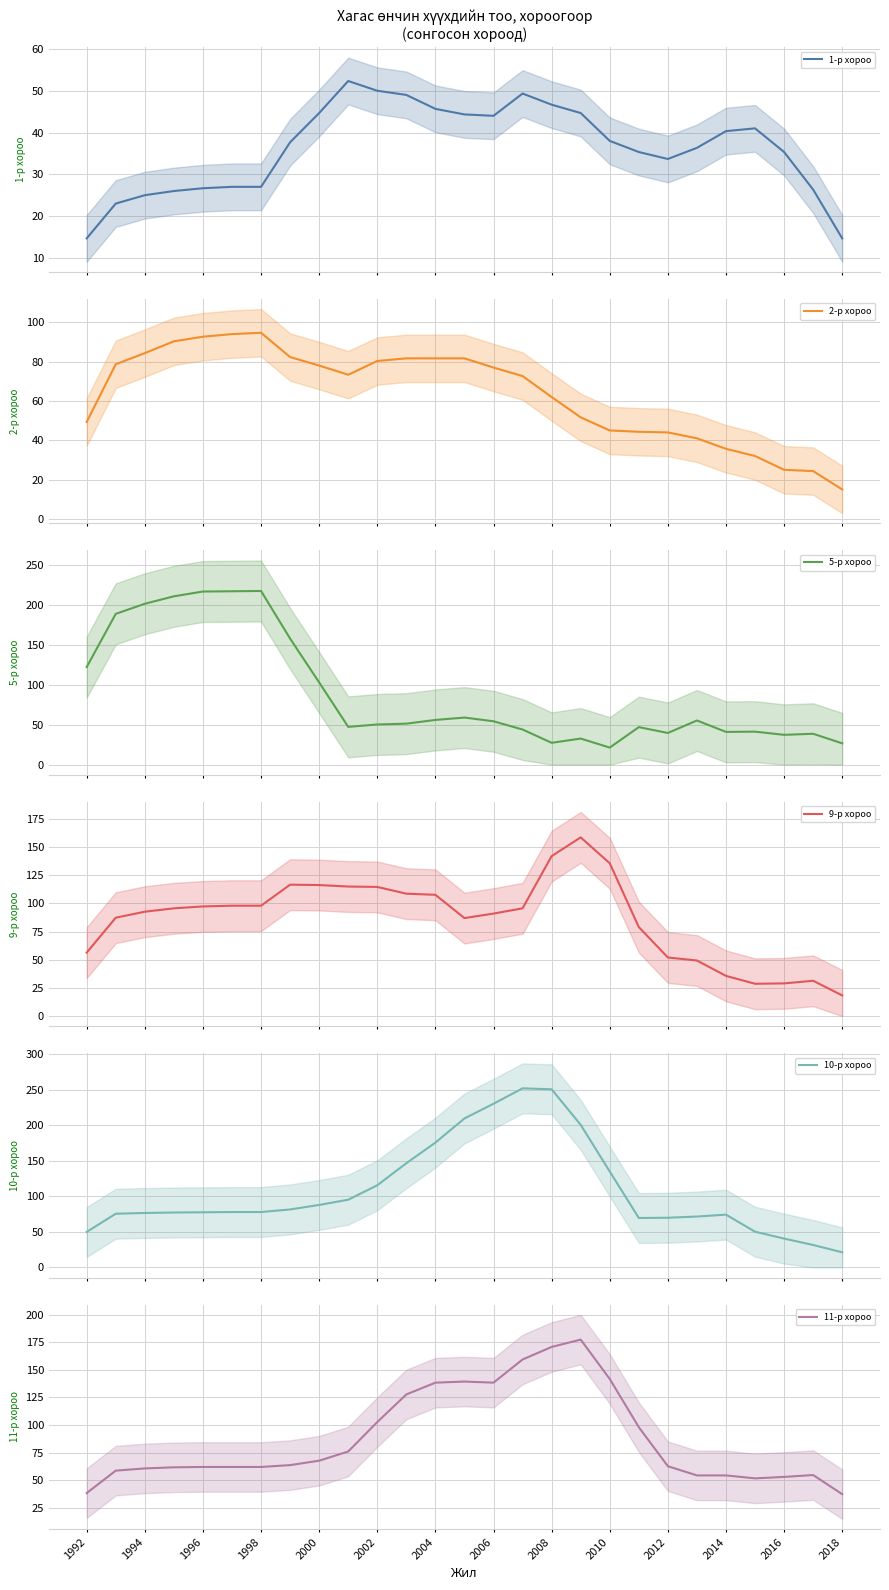

What are all the series names shown in the legend?

1-р хороо, 2-р хороо, 5-р хороо, 9-р хороо, 10-р хороо, 11-р хороо